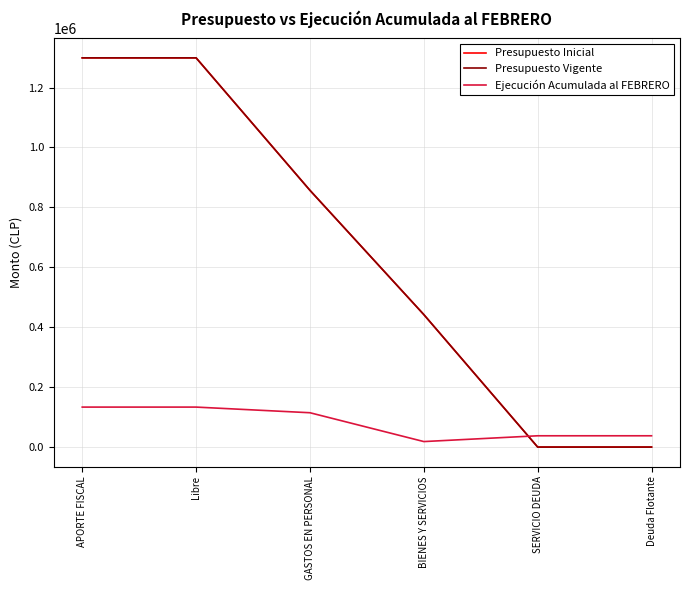

Does the chart have visible grid lines?

Yes